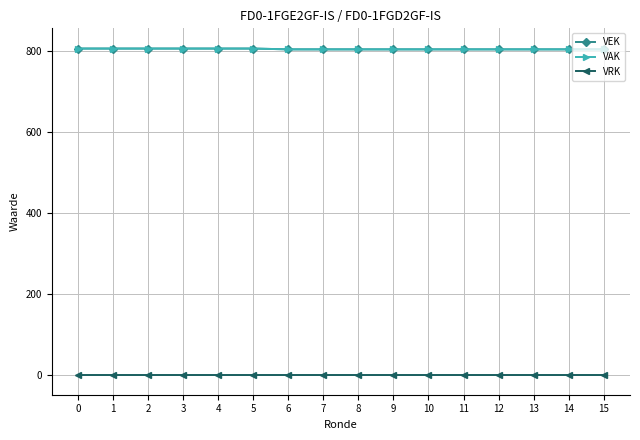

Reading left to right, what are all the values shown in this chart?

VEK: 806	806	806	806	806	806	804	804	804	804	804	804	804	804	804	804
VAK: 806	806	806	806	806	806	804	804	804	804	804	804	804	804	804	804
VRK: 0	0	0	0	0	0	0	0	0	0	0	0	0	0	0	0